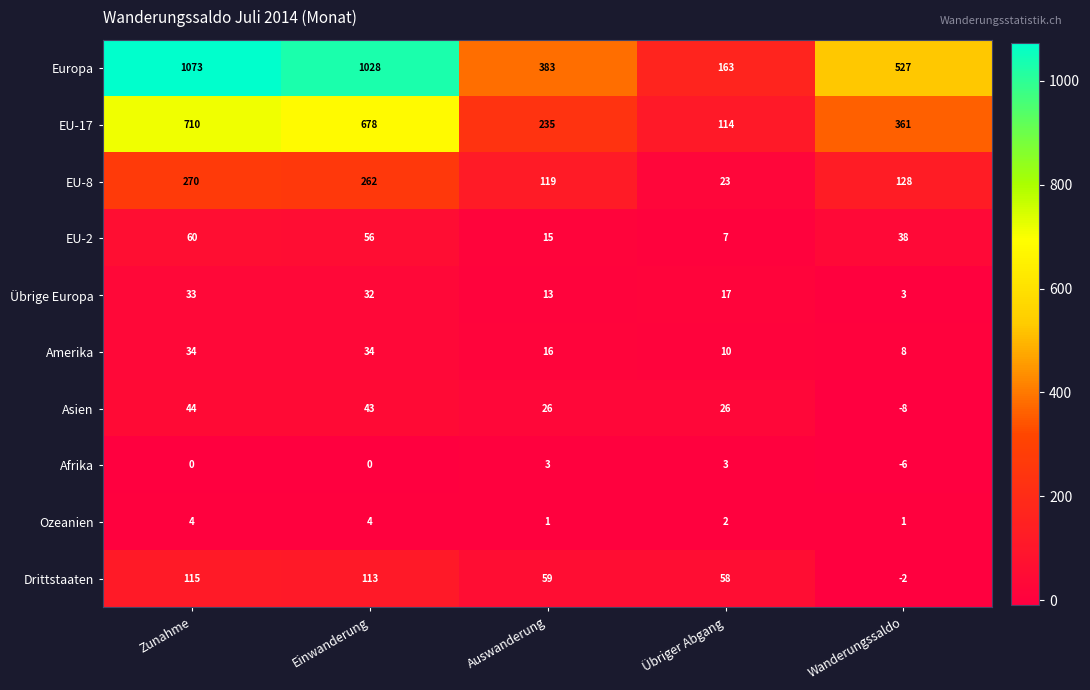

Is it true that Afrika equals -4 at Einwanderung?

False